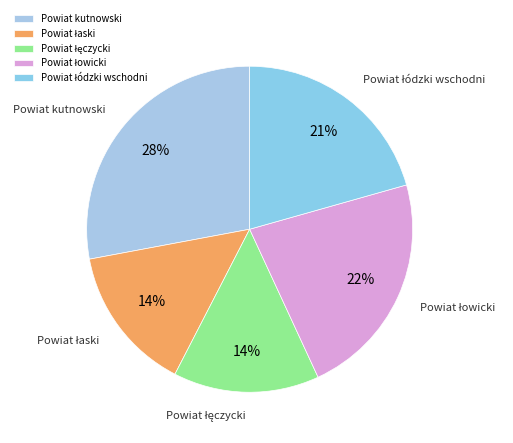

Which category has the biggest portion of the pie?

Powiat kutnowski